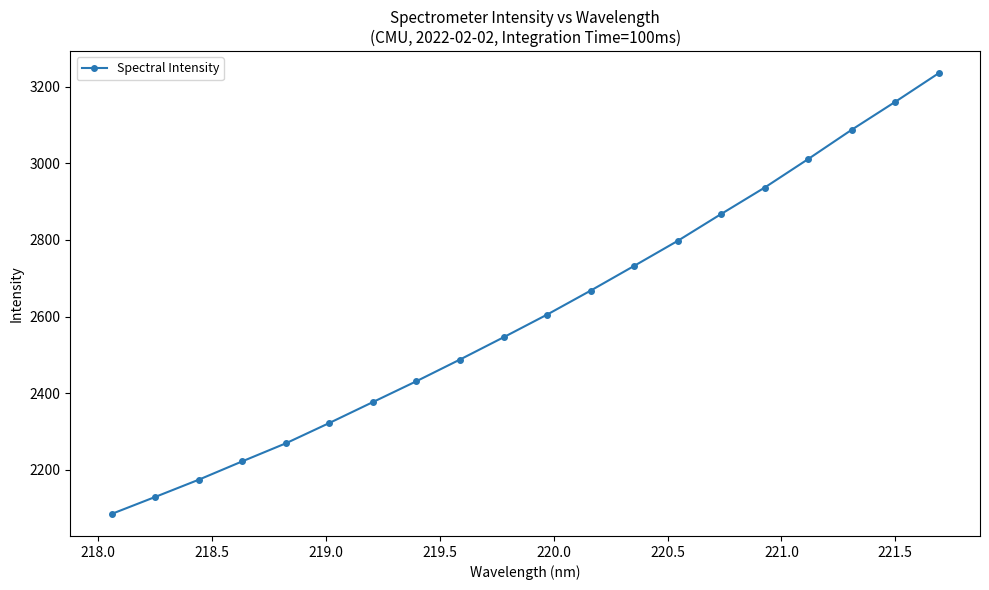

True or false: there are more than 1 points higher than both neighbors.

False